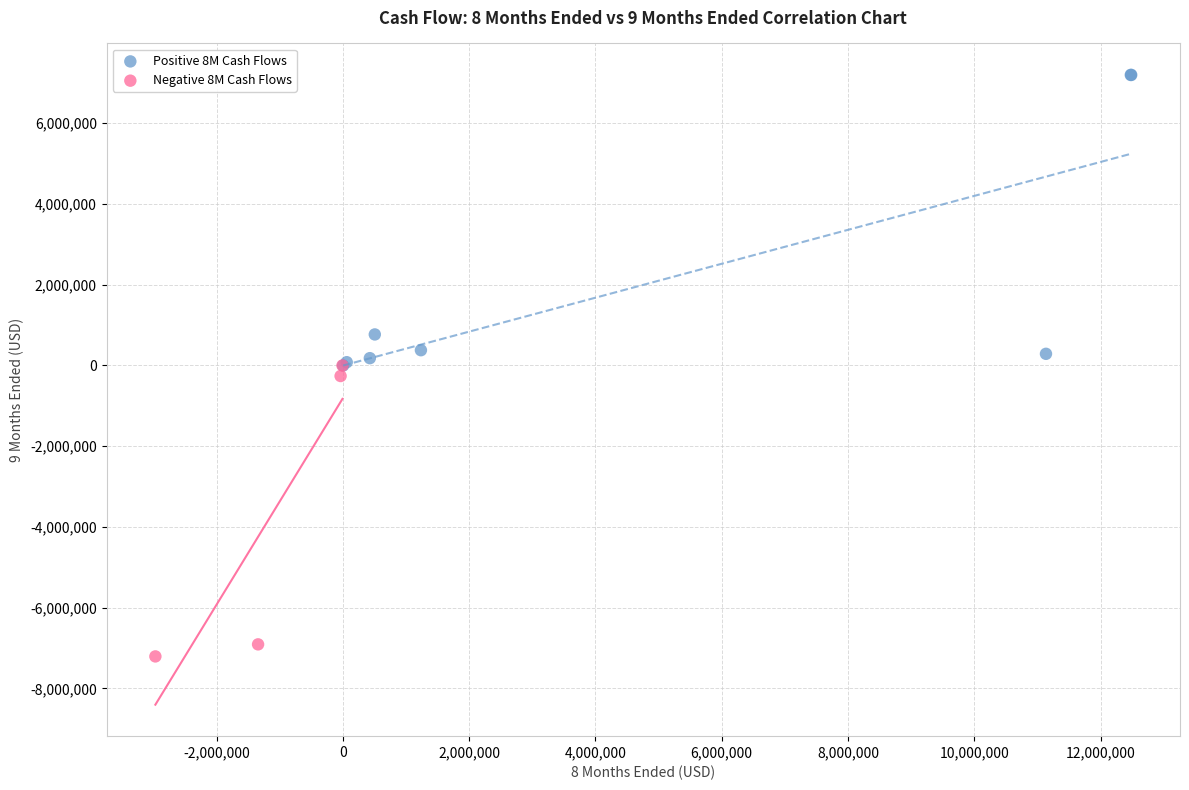

Which series reaches the minimum Y coordinate?

Negative 8M Cash Flows